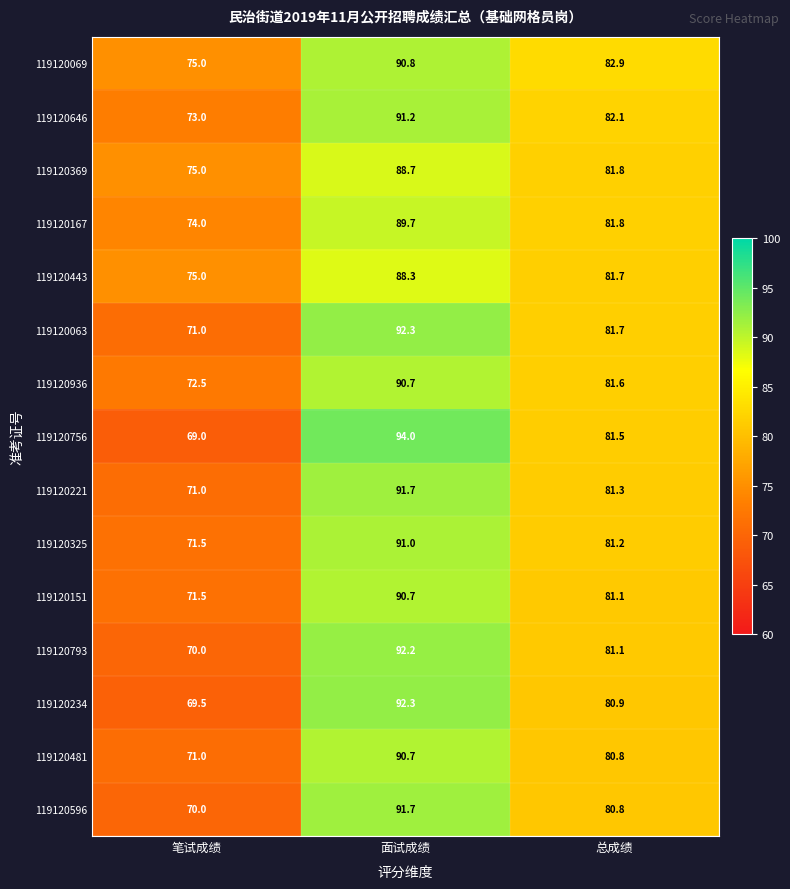

What is the difference between the highest and lowest values at 总成绩?

2.1